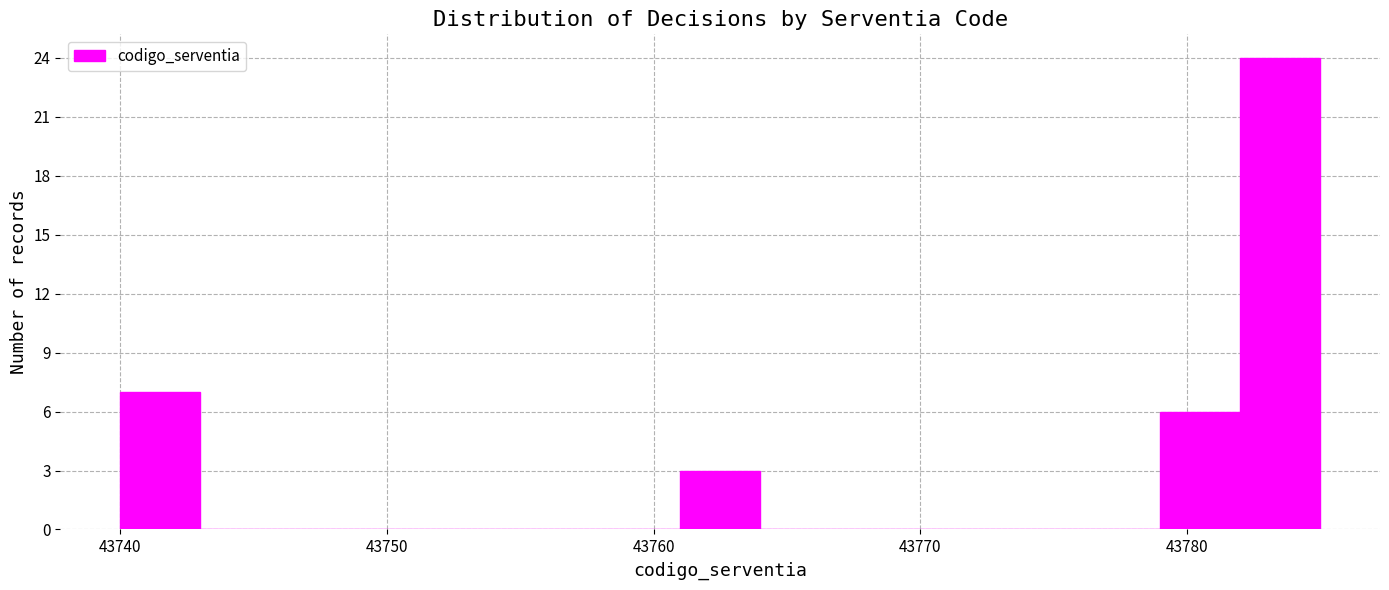

Read against the x-axis, roughly where is the centre of the tallest bar?

43784